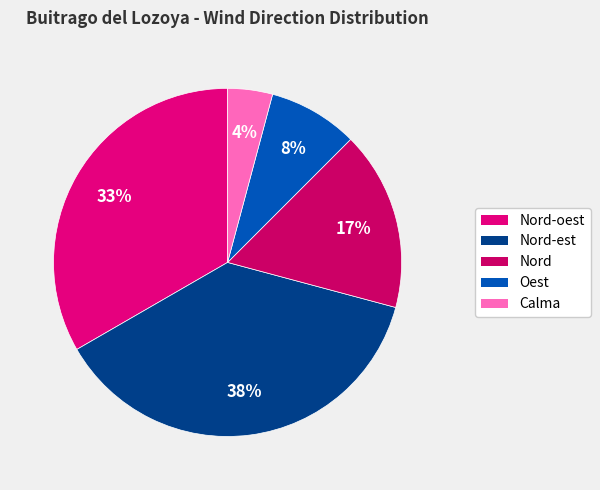

To the nearest percent, what percentage of the pie is Calma?

4%